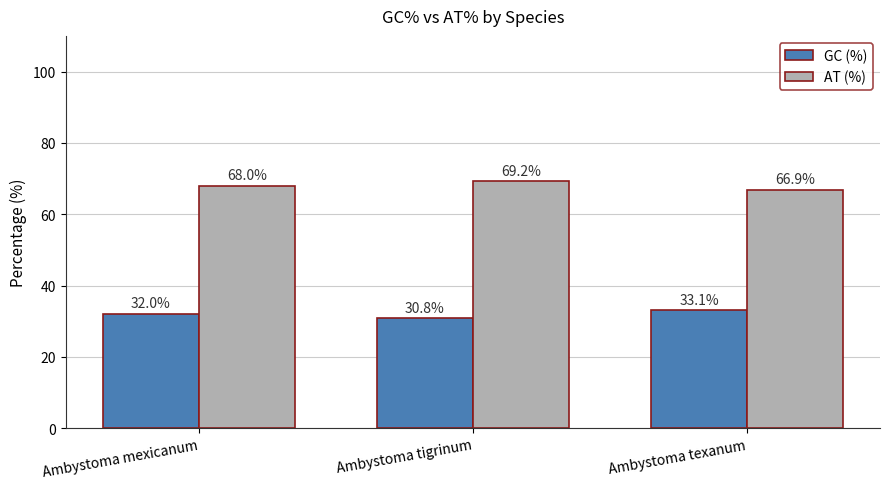

Reading left to right, list all the values displayed in this chart.

GC (%): Ambystoma mexicanum=32.0	Ambystoma tigrinum=30.8	Ambystoma texanum=33.1
AT (%): Ambystoma mexicanum=68.0	Ambystoma tigrinum=69.2	Ambystoma texanum=66.9